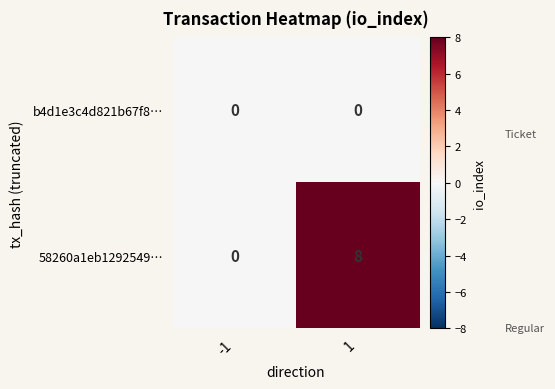

What is the sum of the 58260a1eb1292549… values at 1 and -1?

8